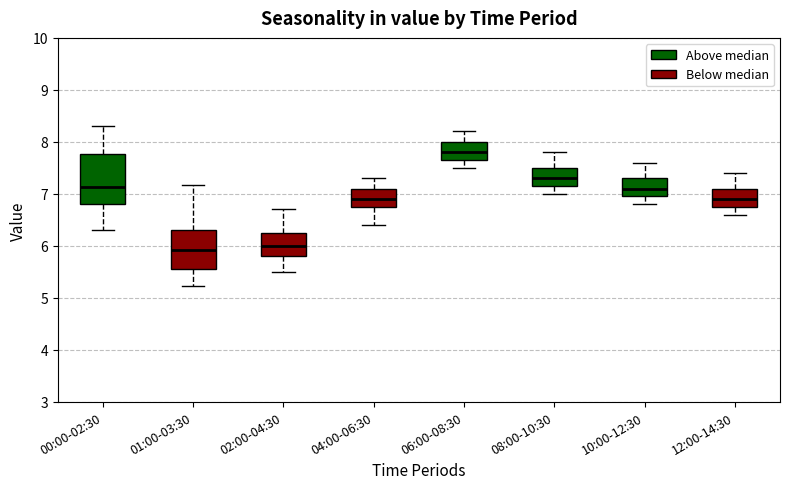

Reading left to right, transcribe this box plot: for each box, give where its median line is, the range the box spans, and where its two whiskers end, as read against the y-axis. The values are not printed on the chart, so give them approximately, as read against the axis.

00:00-02:30: median 7.1, box 6.8 to 7.8, whiskers 6.3 to 8.3
01:00-03:30: median 5.9, box 5.6 to 6.3, whiskers 5.2 to 7.2
02:00-04:30: median 6.0, box 5.8 to 6.3, whiskers 5.5 to 6.7
04:00-06:30: median 6.9, box 6.8 to 7.1, whiskers 6.4 to 7.3
06:00-08:30: median 7.8, box 7.7 to 8.0, whiskers 7.5 to 8.2
08:00-10:30: median 7.3, box 7.2 to 7.5, whiskers 7.0 to 7.8
10:00-12:30: median 7.1, box 7.0 to 7.3, whiskers 6.8 to 7.6
12:00-14:30: median 6.9, box 6.8 to 7.1, whiskers 6.6 to 7.4